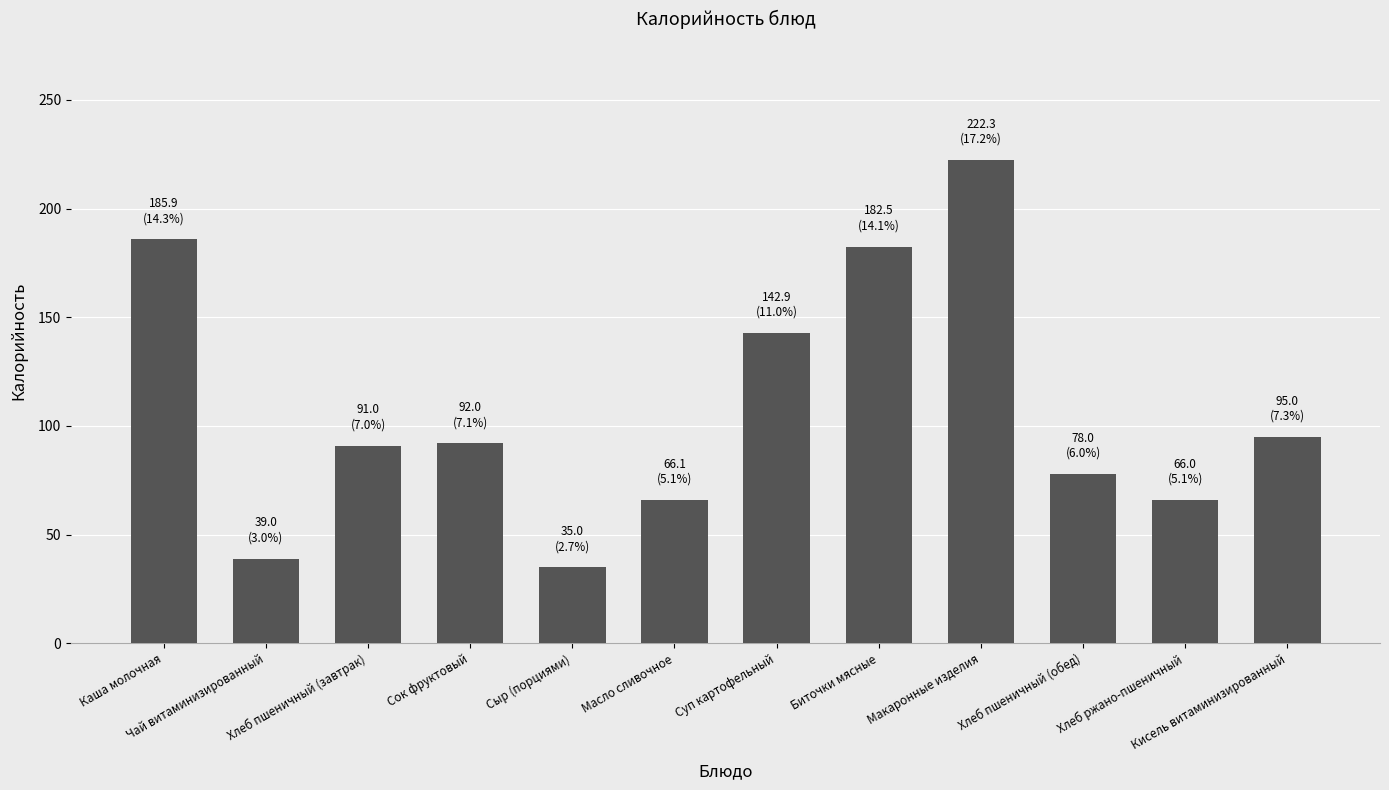

What is the label of the 5th bar from the right?

Биточки мясные